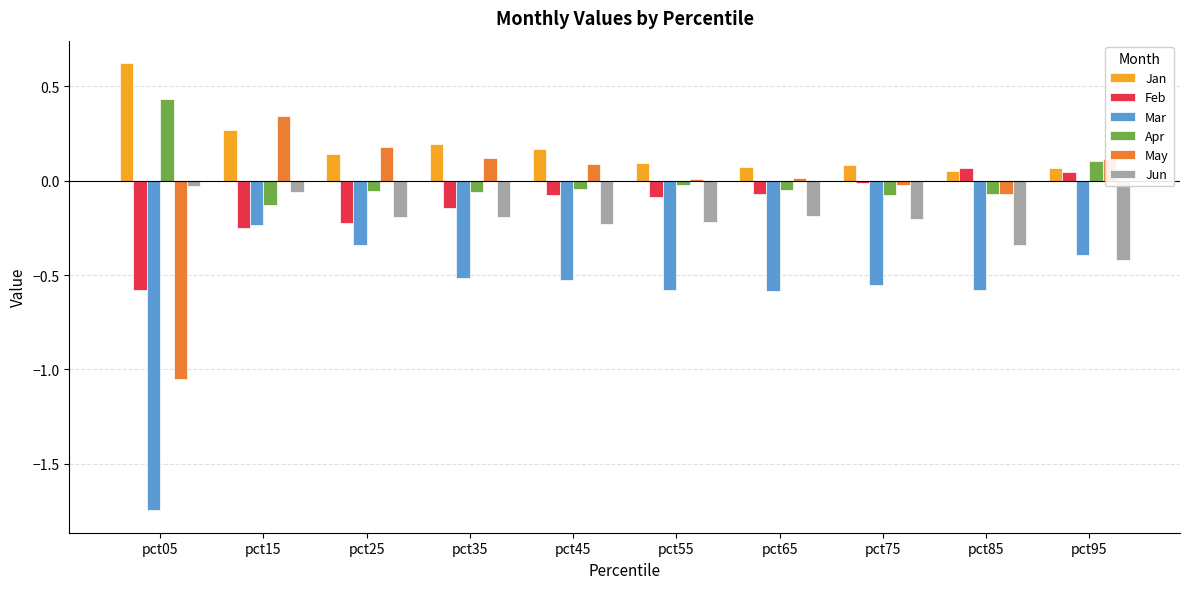

What is the maximum value for Jan?

0.6